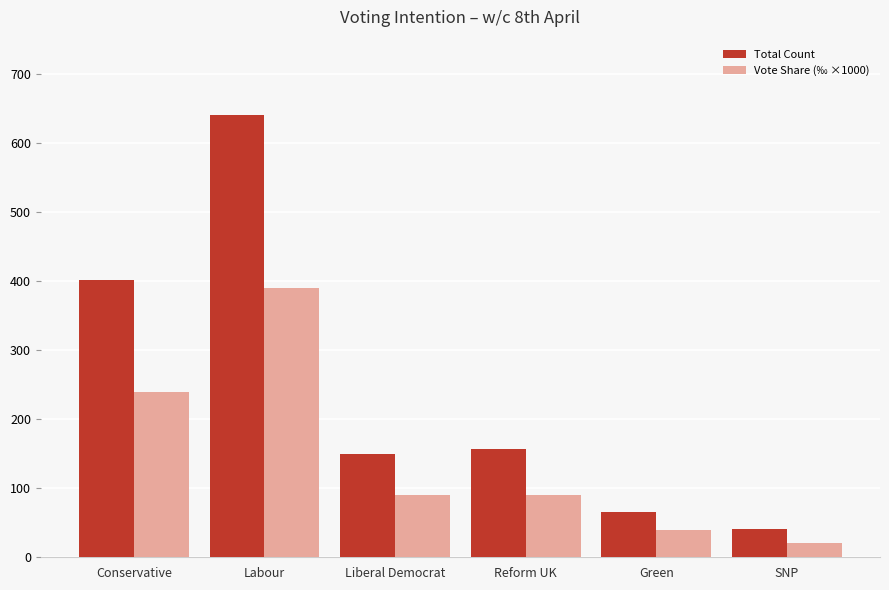

What is the spread (max minus min) of values at Reform UK?

67